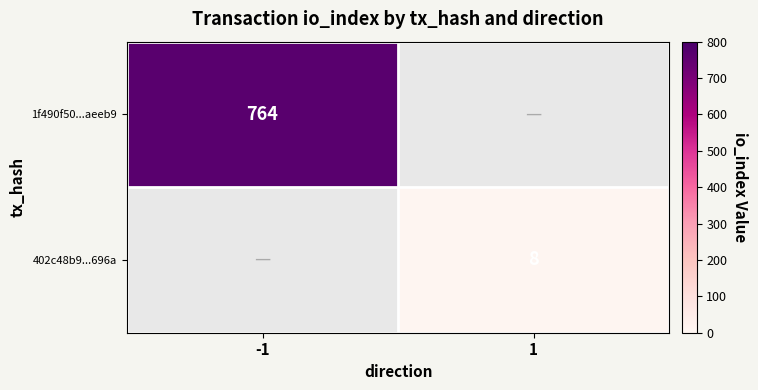

Is the value of 1f490f50...aeeb9 at -1 greater than the value of 402c48b9...696a at 1?

Yes